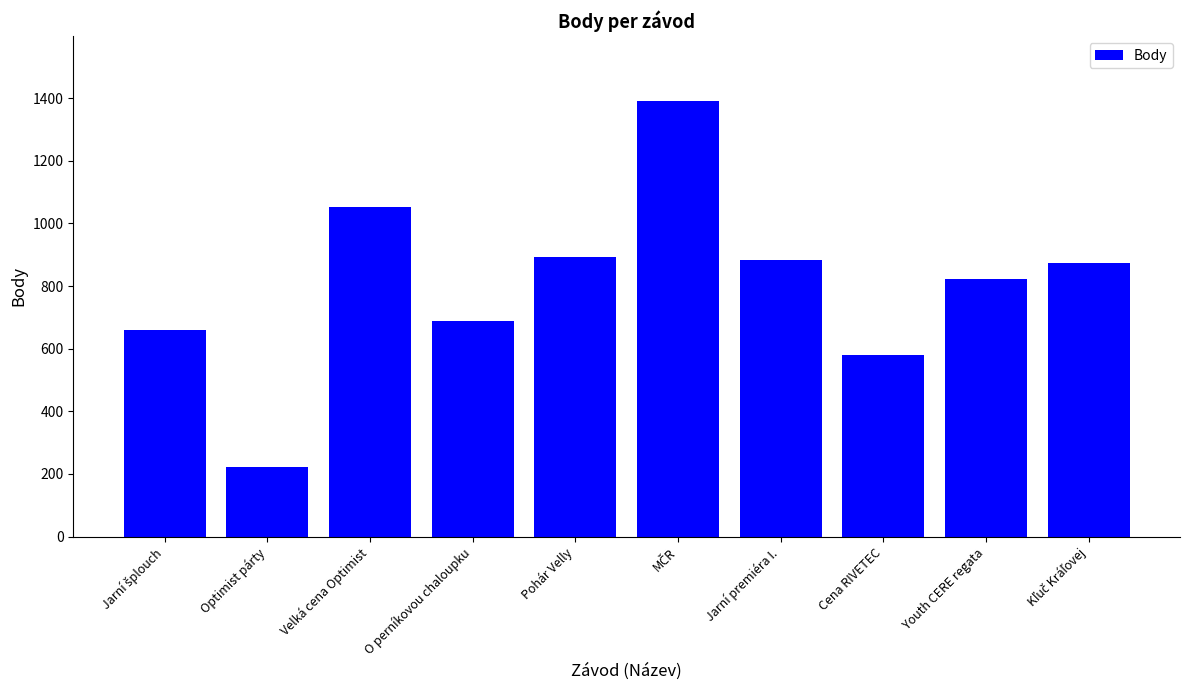

Where does the data first go above 873?

Velká cena Optimist